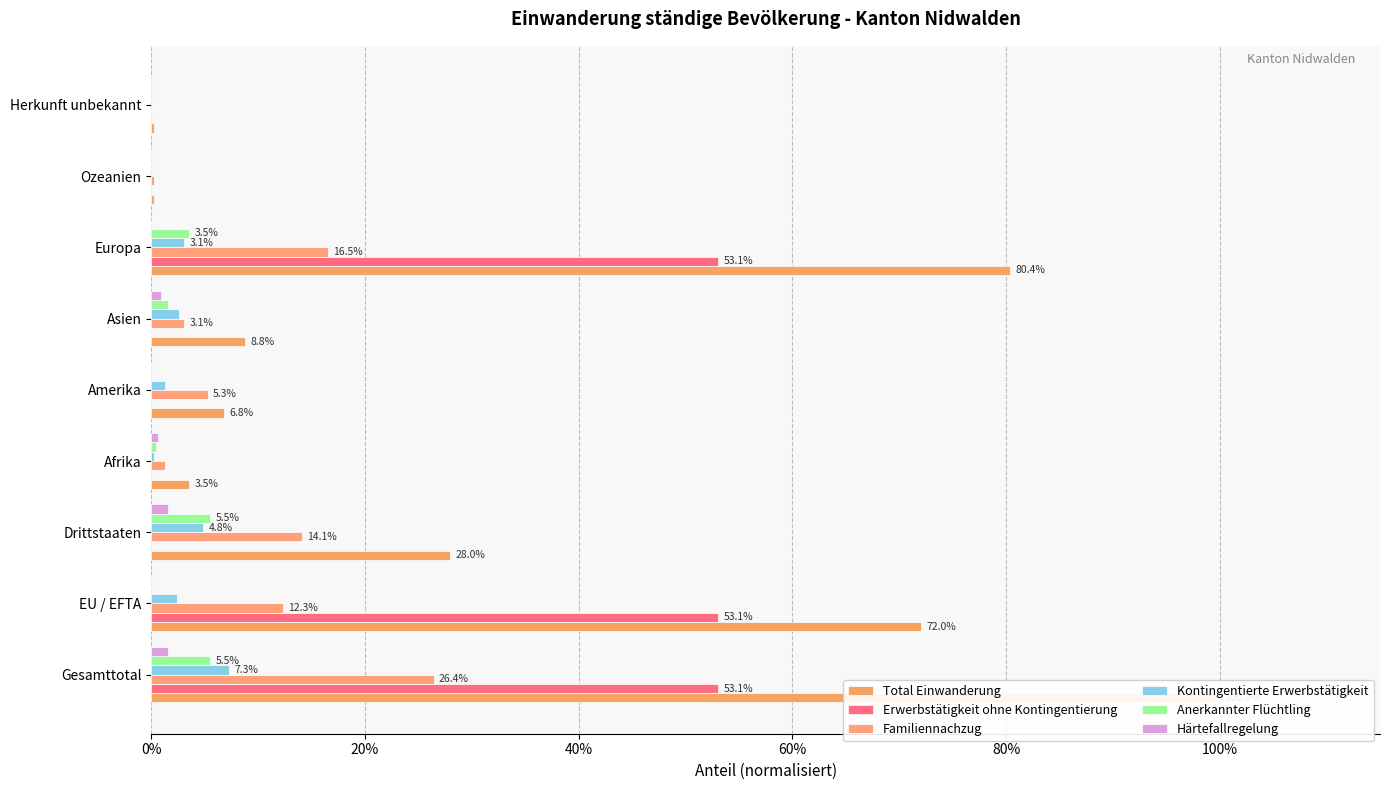

Rank the series by their maximum value, from highest to lowest.

Total Einwanderung, Erwerbstätigkeit ohne Kontingentierung, Familiennachzug, Kontingentierte Erwerbstätigkeit, Anerkannter Flüchtling, Härtefallregelung